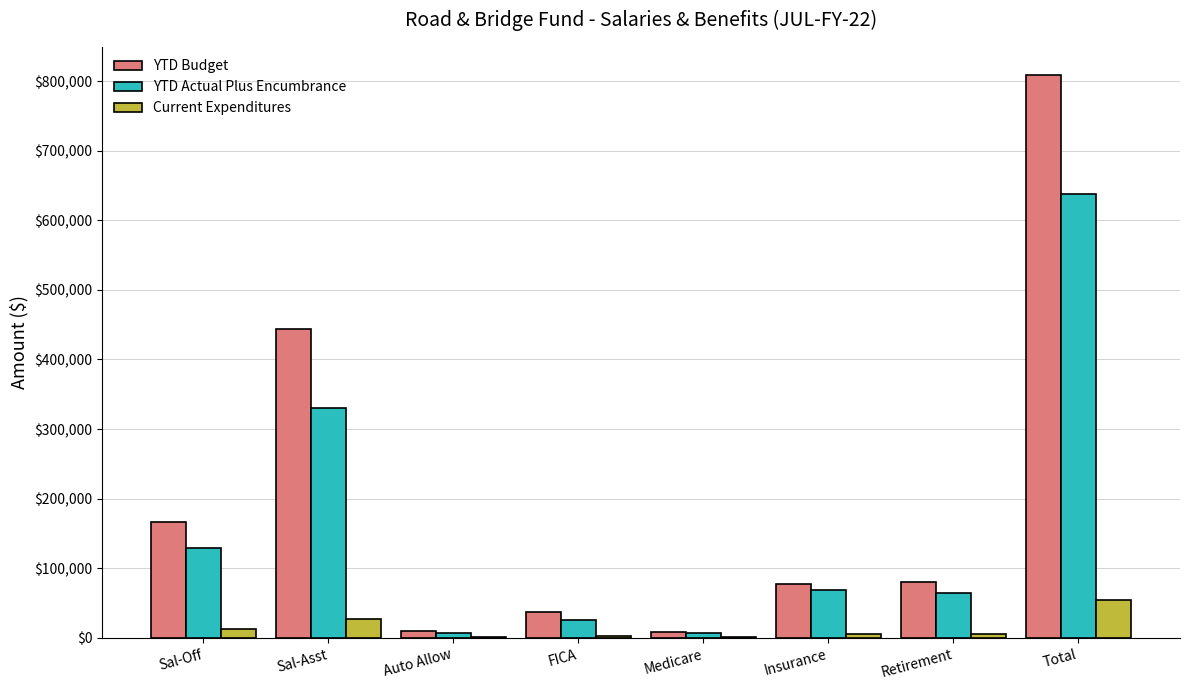

What is the difference between the YTD Actual Plus Encumbrance values at Total and Medicare?

631526.3